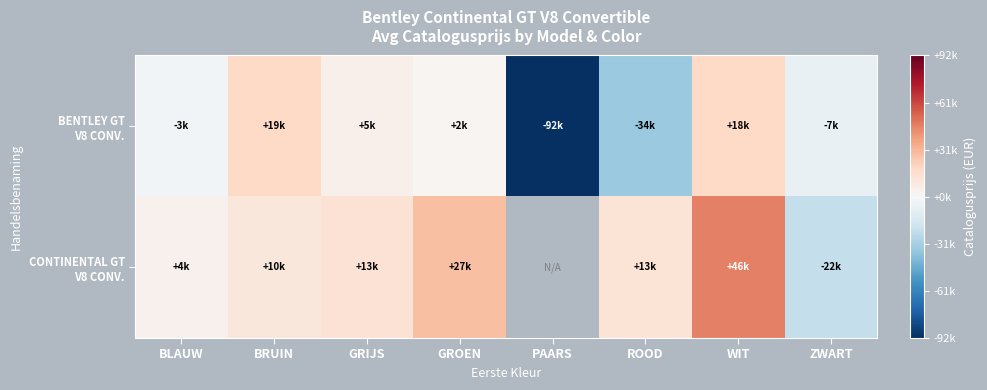

Which series has the largest range (max minus min)?

BENTLEY GT V8 CONV.